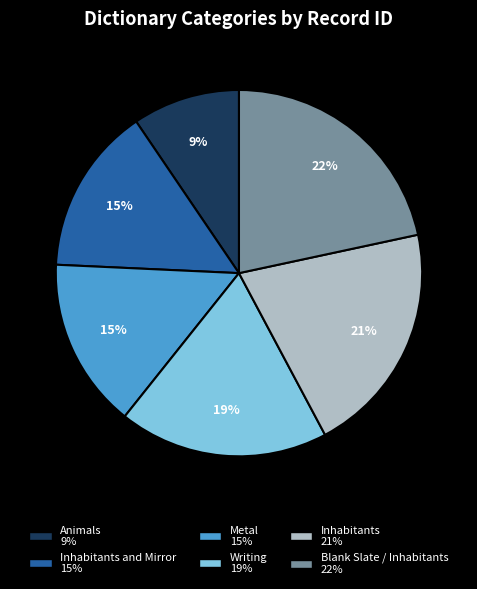

To the nearest percent, what is the average slice percentage?

17%